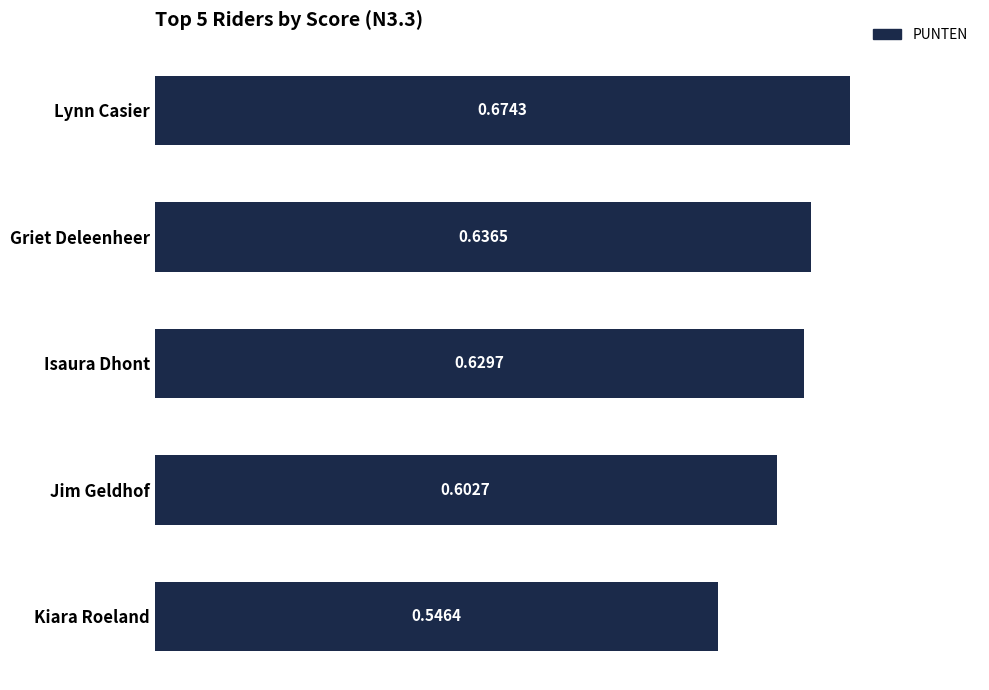

Which category has the lowest value across all series?

Kiara Roeland